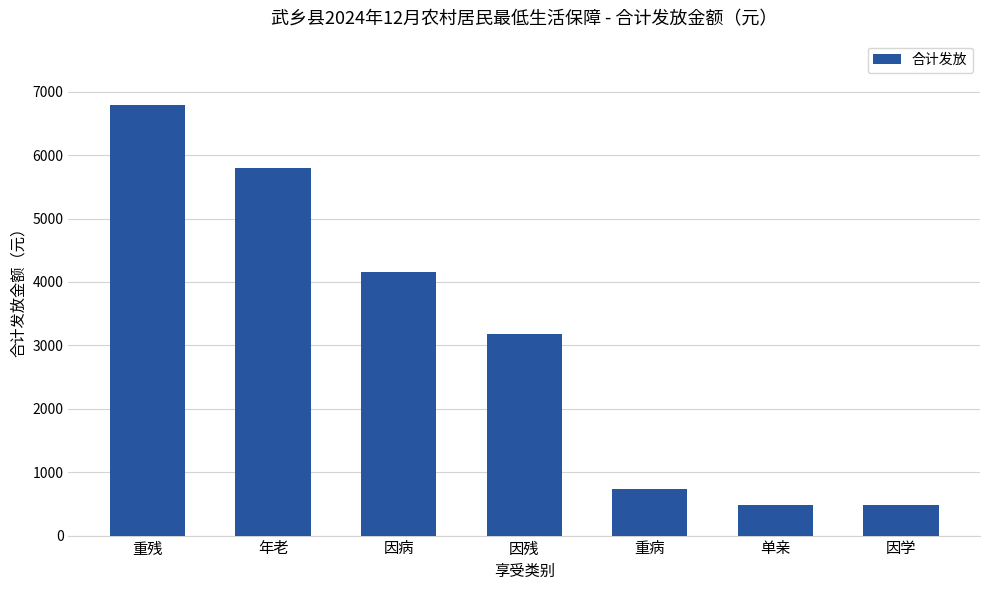

What is the ratio of the value at 因学 to the value at 重残?

0.1